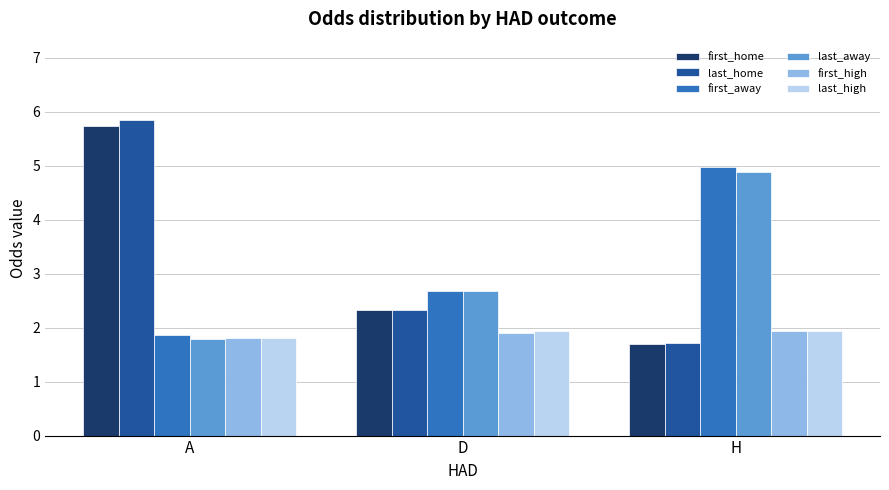

Reading right to left, transcribe all the data shown in this chart.

first_home: H=1.7	D=2.3	A=5.7
last_home: H=1.7	D=2.3	A=5.8
first_away: H=5.0	D=2.7	A=1.9
last_away: H=4.9	D=2.7	A=1.8
first_high: H=1.9	D=1.9	A=1.8
last_high: H=1.9	D=1.9	A=1.8